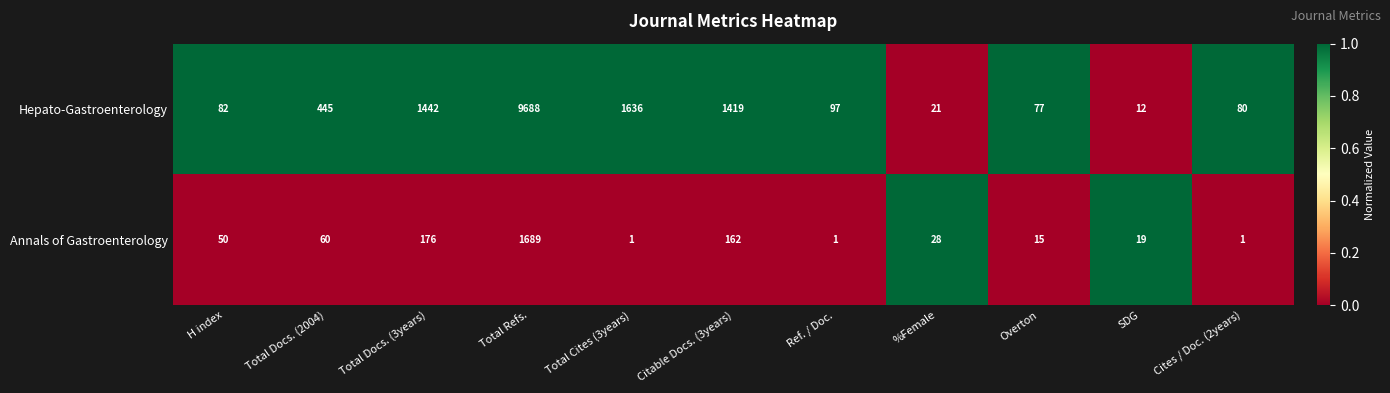

What is the difference between the highest and lowest values at Total Docs. (2004)?

385